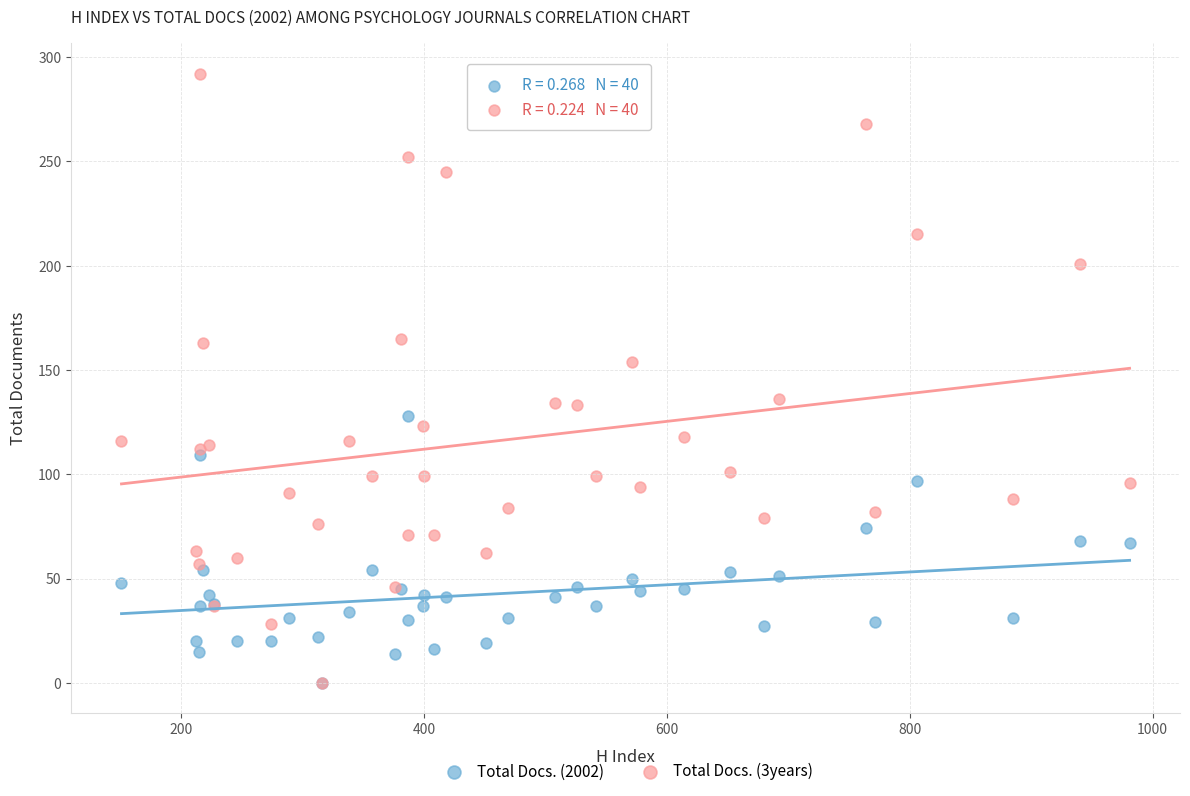

What are all the series names shown in the legend?

Total Docs. (2002), Total Docs. (3years)